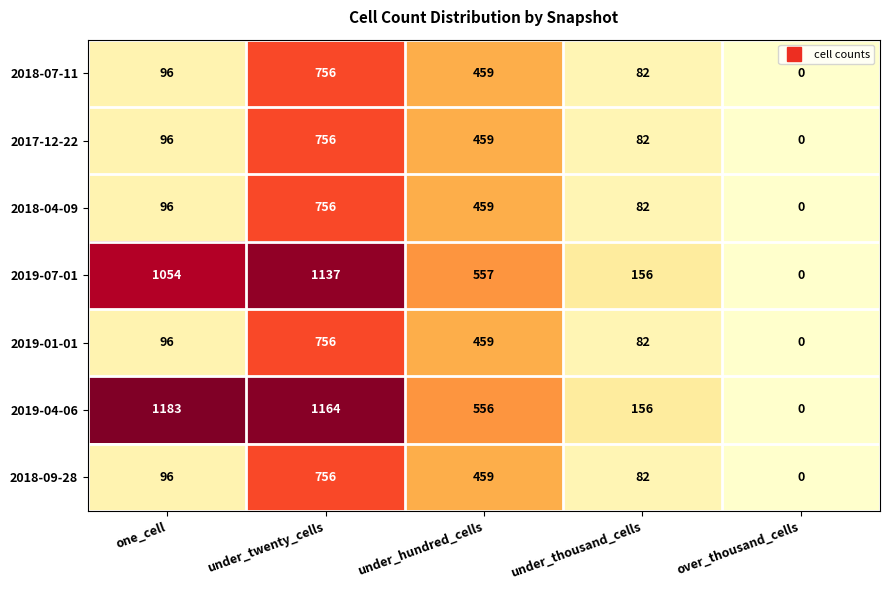

What is the sum of all 2019-01-01 values?

1393